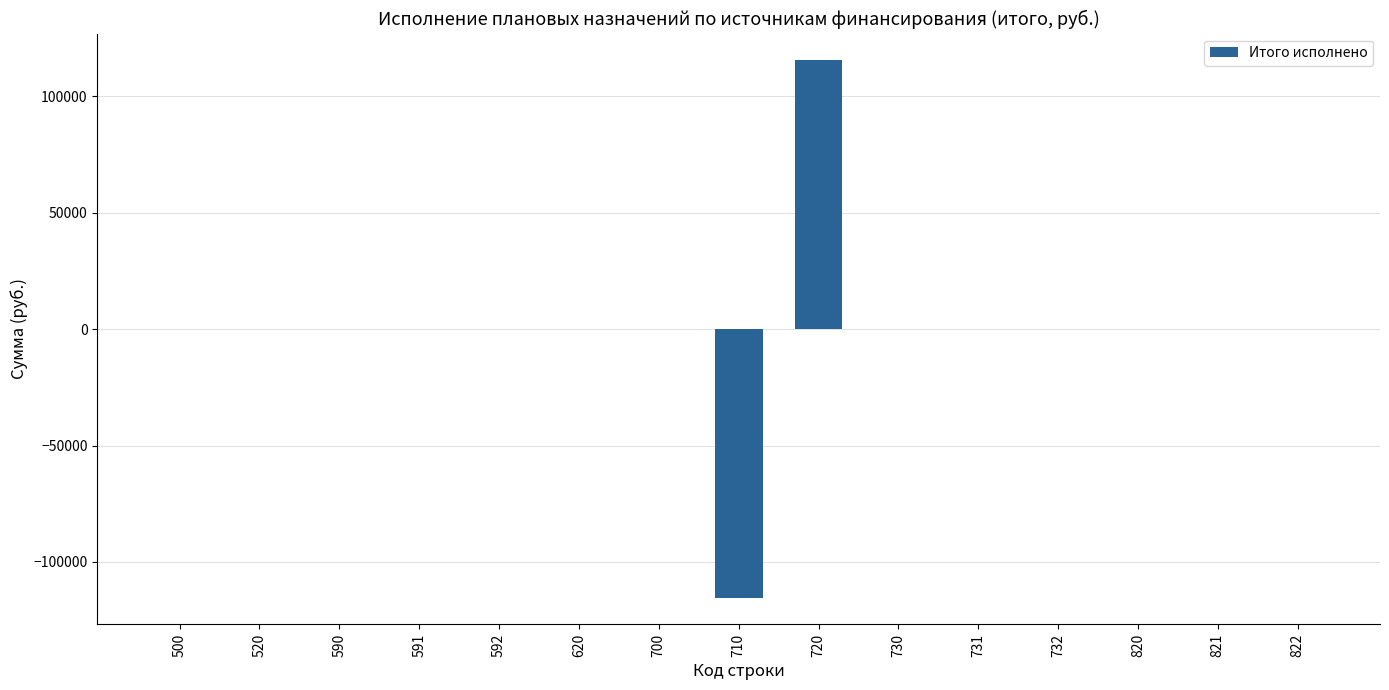

Reading left to right, extract all data points from this chart.

0.0	0.0	0.0	0.0	0.0	0.0	0.0	-115298.2	115298.2	0.0	0.0	0.0	0.0	0.0	0.0